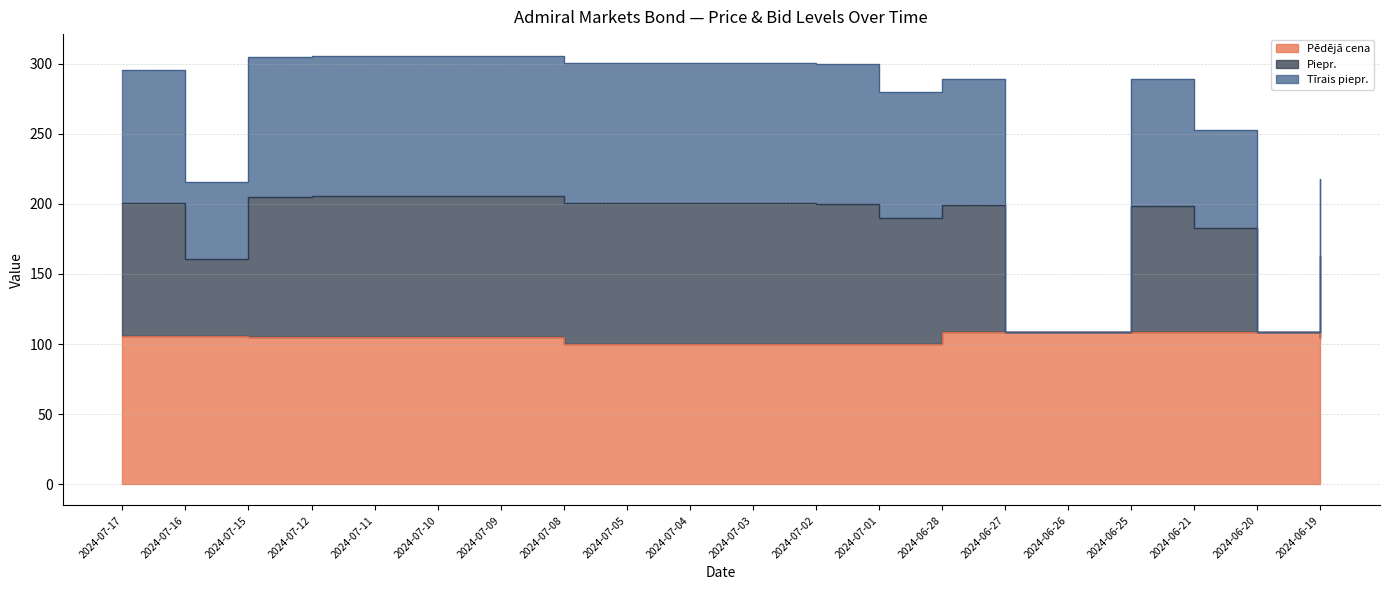

At which label does Piepr. reach its peak?

2024-07-12